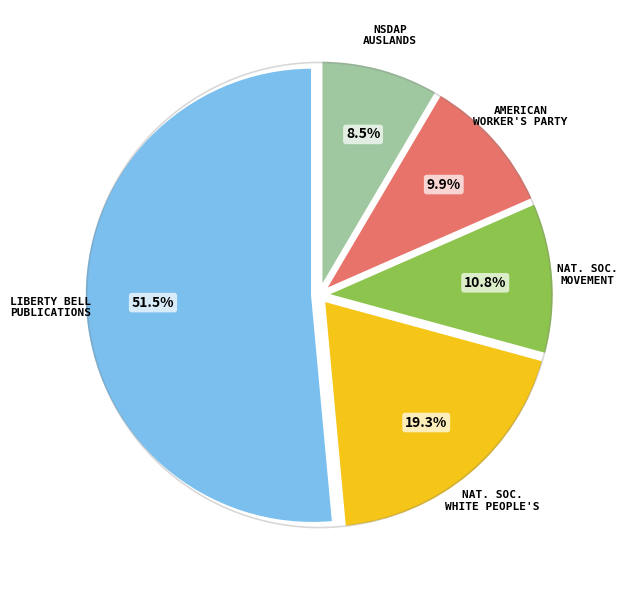

The National Socialist Movement slice represents 11% of the pie. True or false?

True